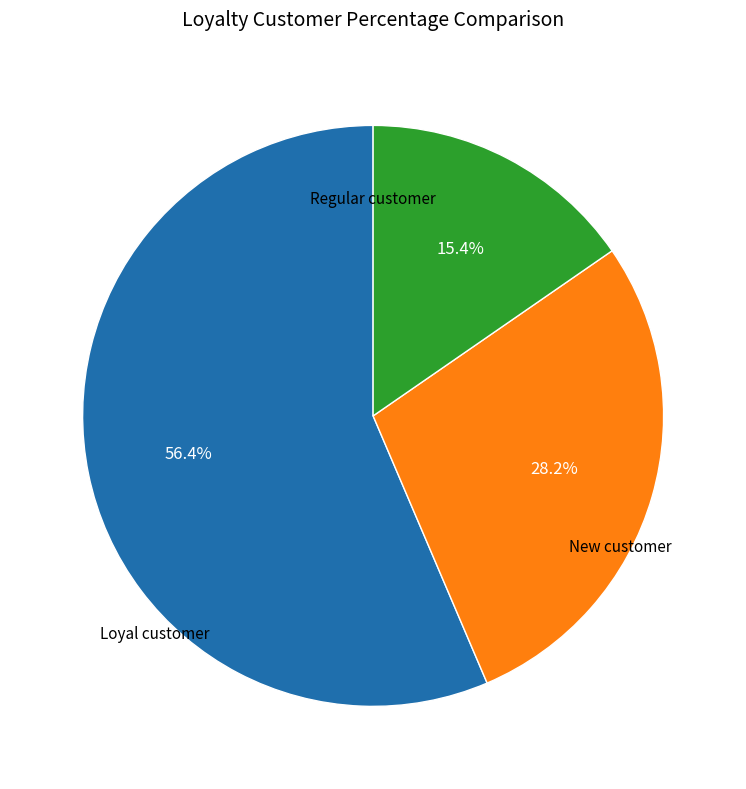

Is there a majority slice in this chart?

Yes